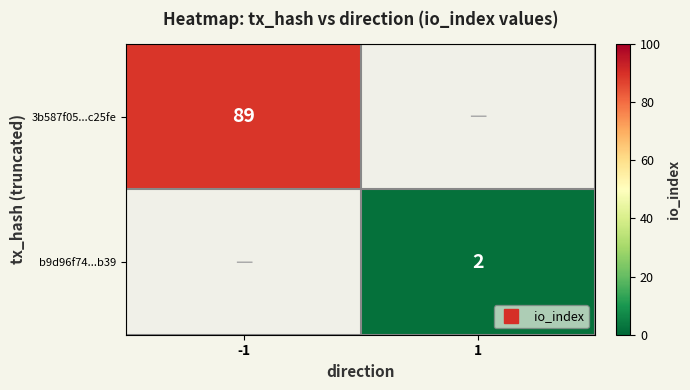

What is the maximum value for 3b587f05...c25fe?

89.0